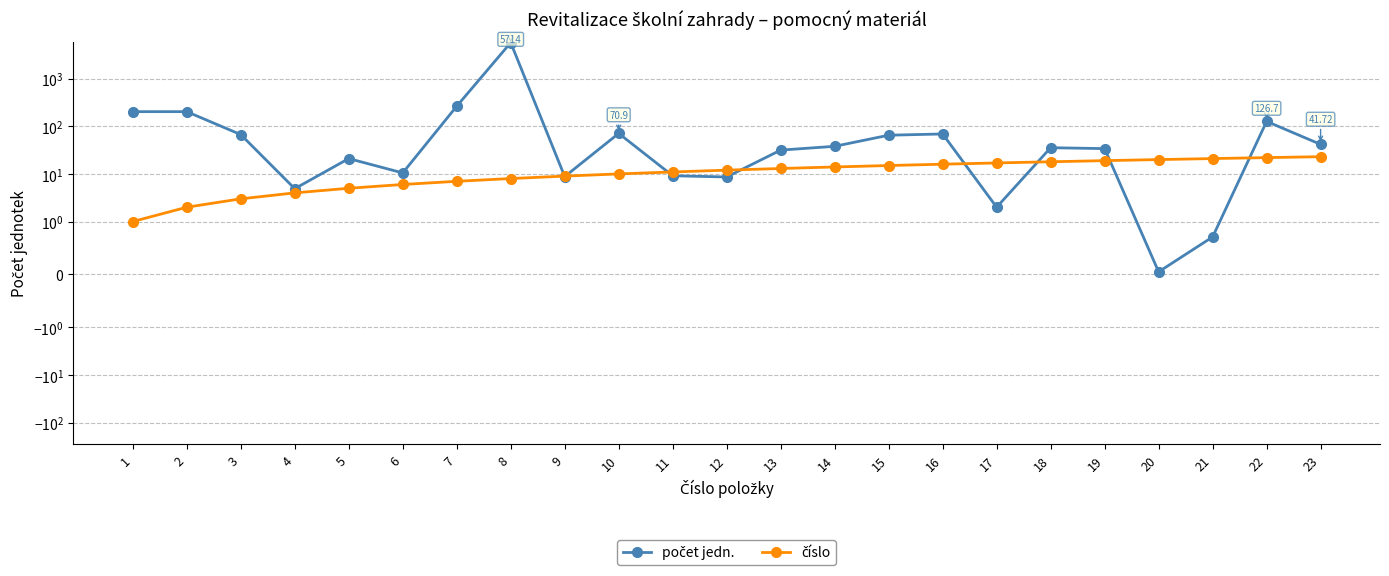

Between which two adjacent categories do počet jedn. and číslo first intersect?

8 and 9